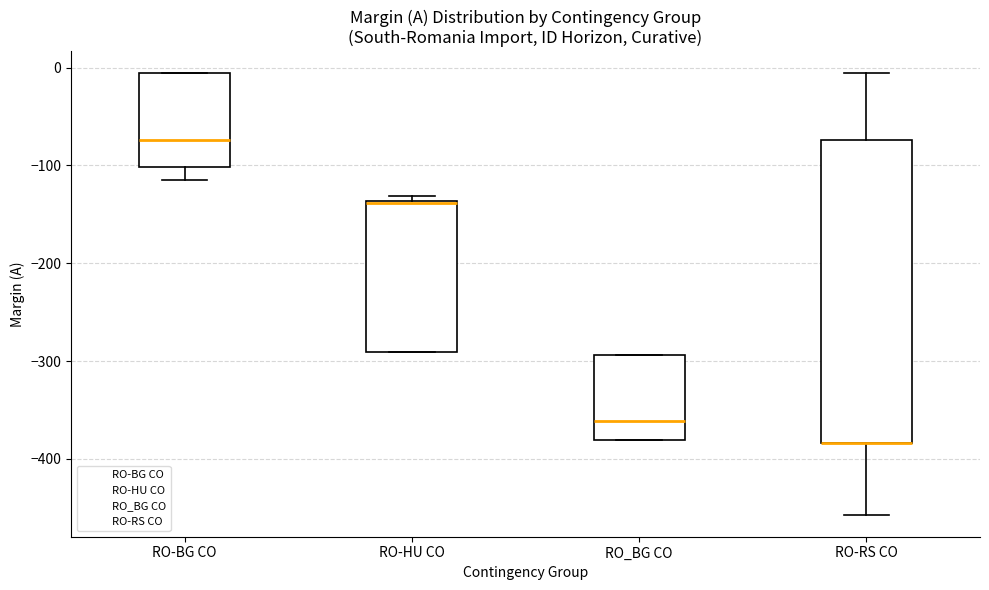

Where does the median line of the box for RO_BG CO sit on the y-axis? The values are not printed on the chart, so give them approximately, as read against the axis.

-360